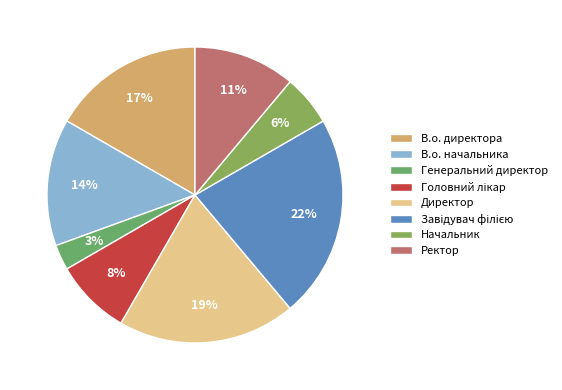

How much of the chart is everything except Начальник?

94.4%